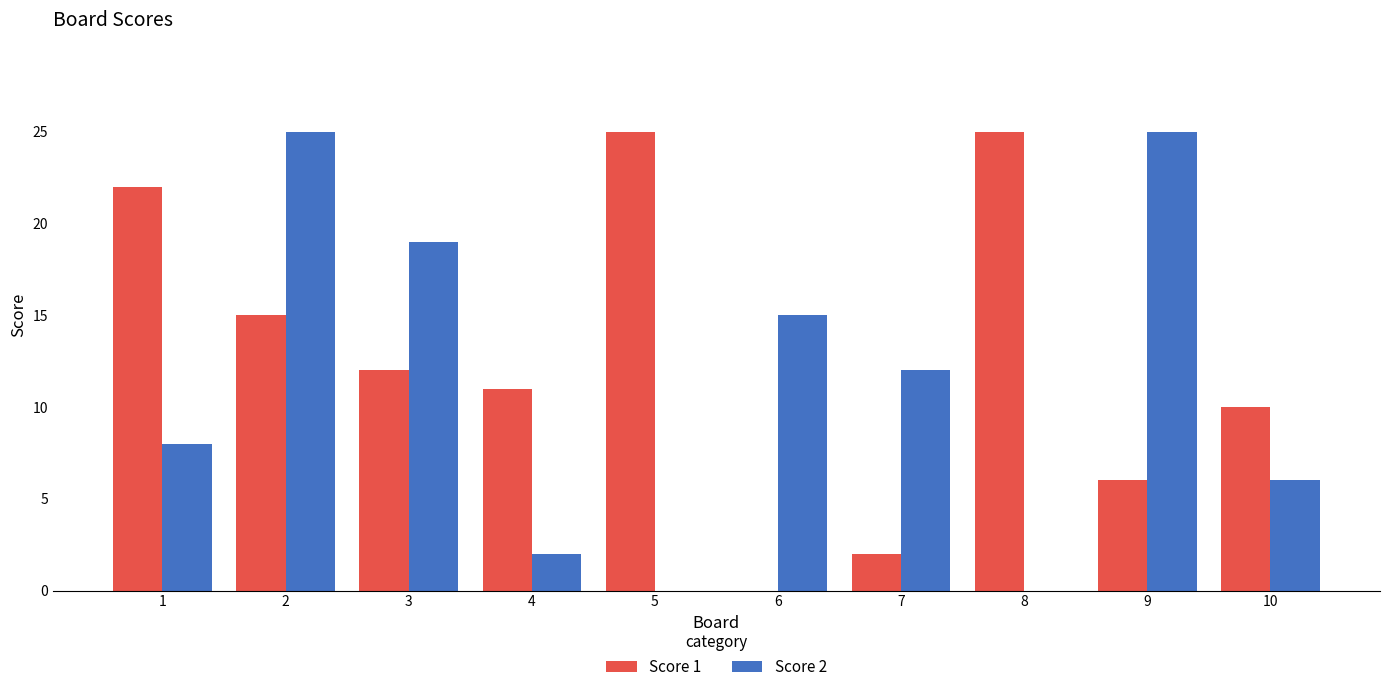

What is the maximum value shown in the chart?

25